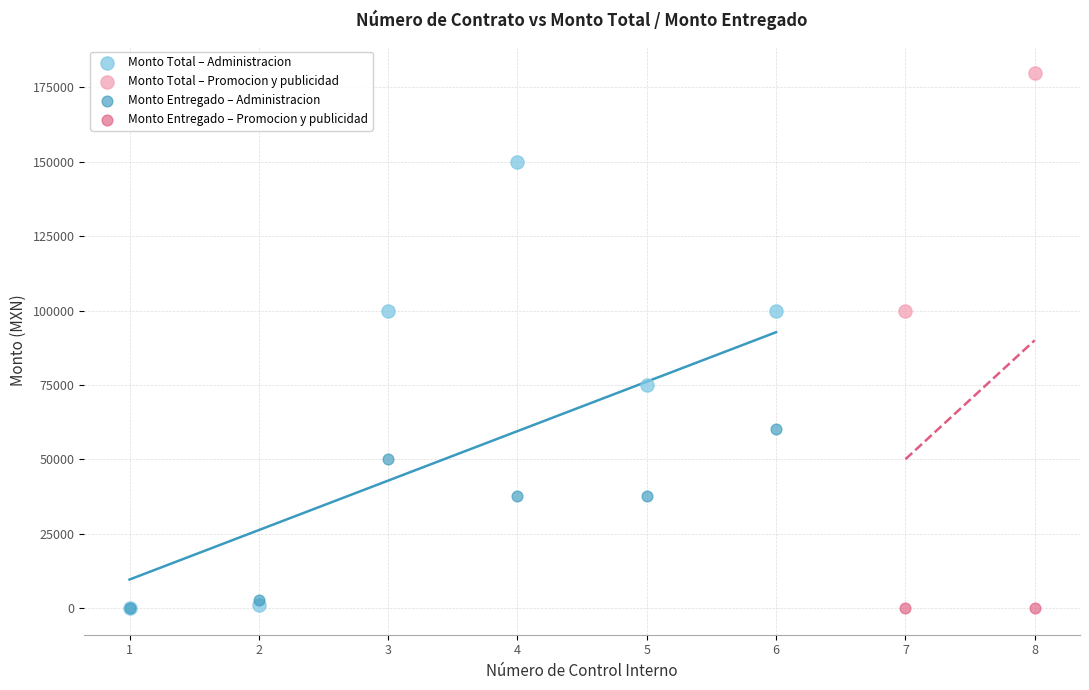

What are all the series names shown in the legend?

Monto Total – Administracion, Monto Total – Promocion y publicidad, Monto Entregado – Administracion, Monto Entregado – Promocion y publicidad